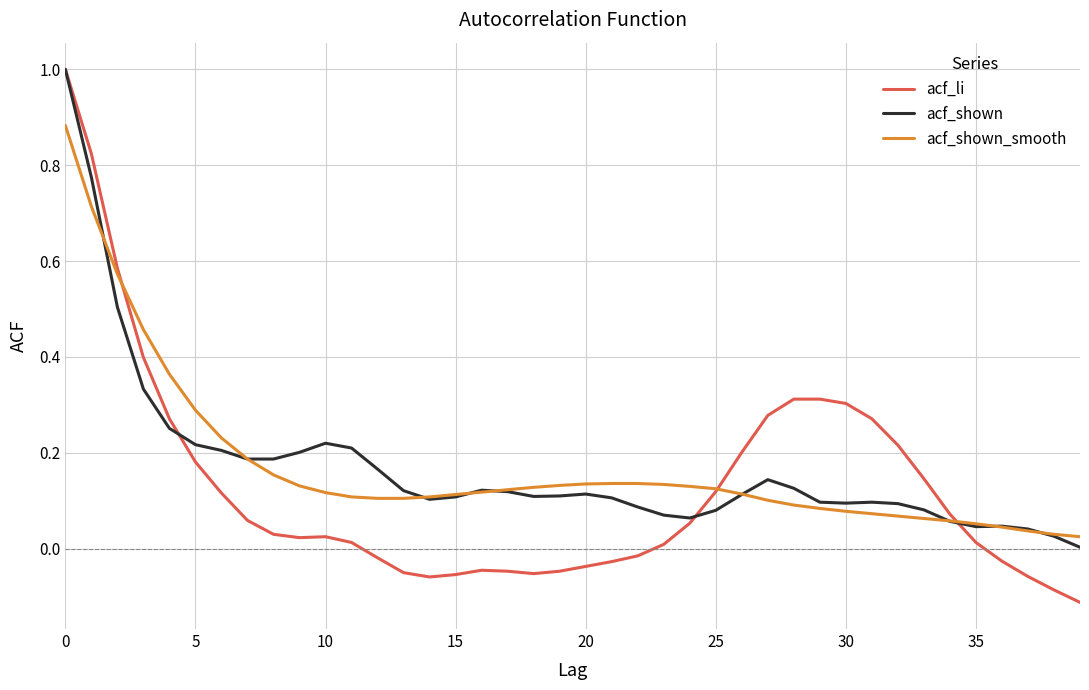

What are all the series names shown in the legend?

acf_li, acf_shown, acf_shown_smooth